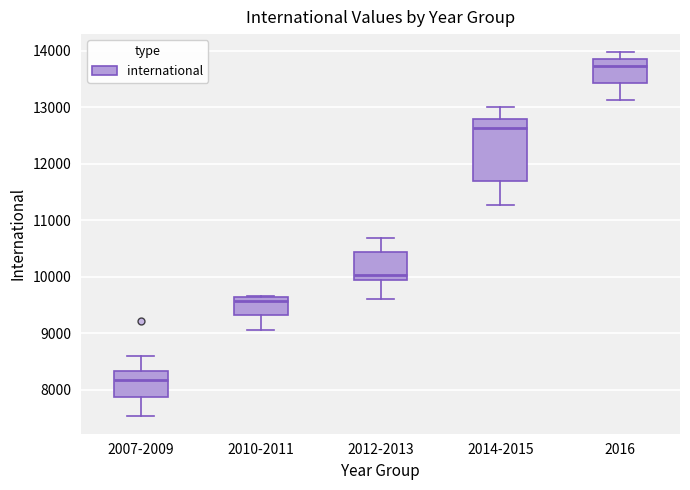

Which box's median line is the lowest?

2007-2009